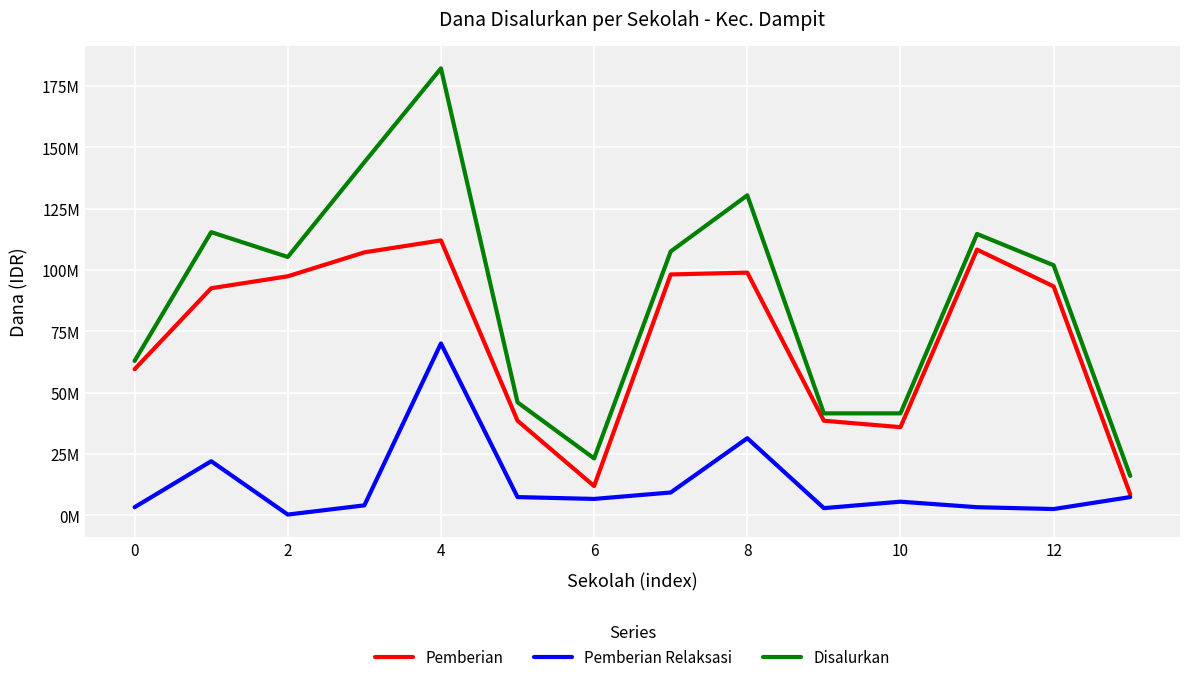

What are all the series names shown in the legend?

Pemberian, Pemberian Relaksasi, Disalurkan